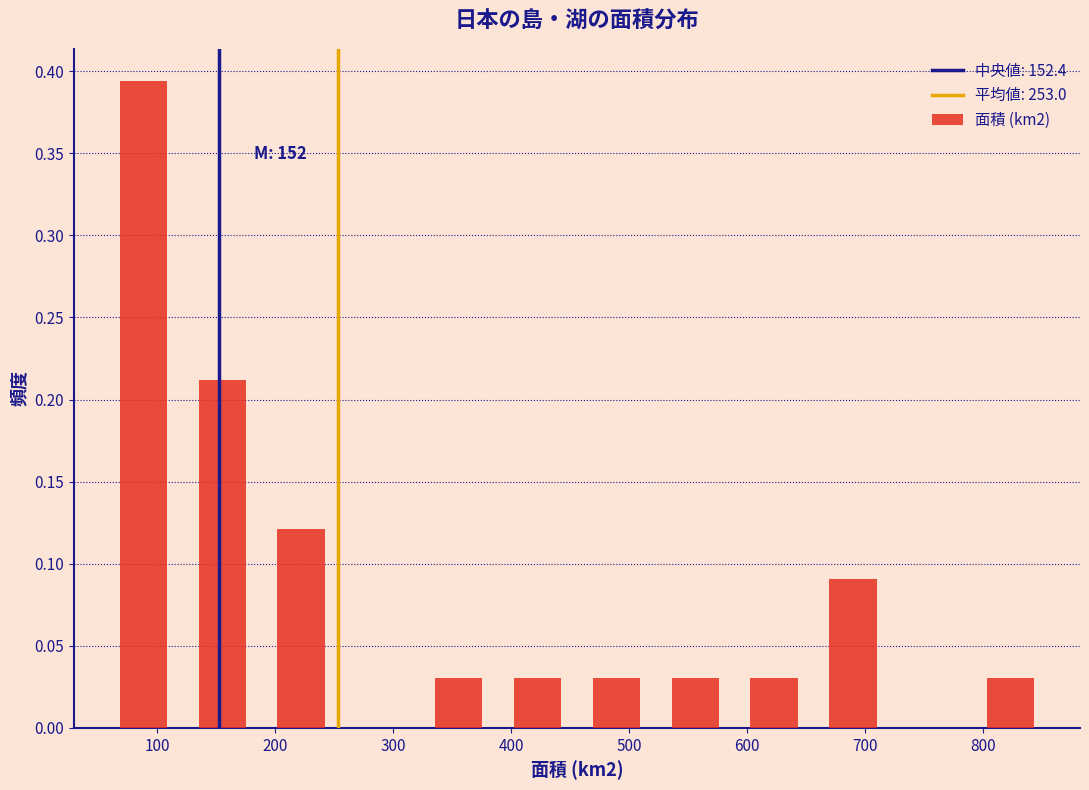

Which range on the x-axis has the tallest bar?

60 to 120